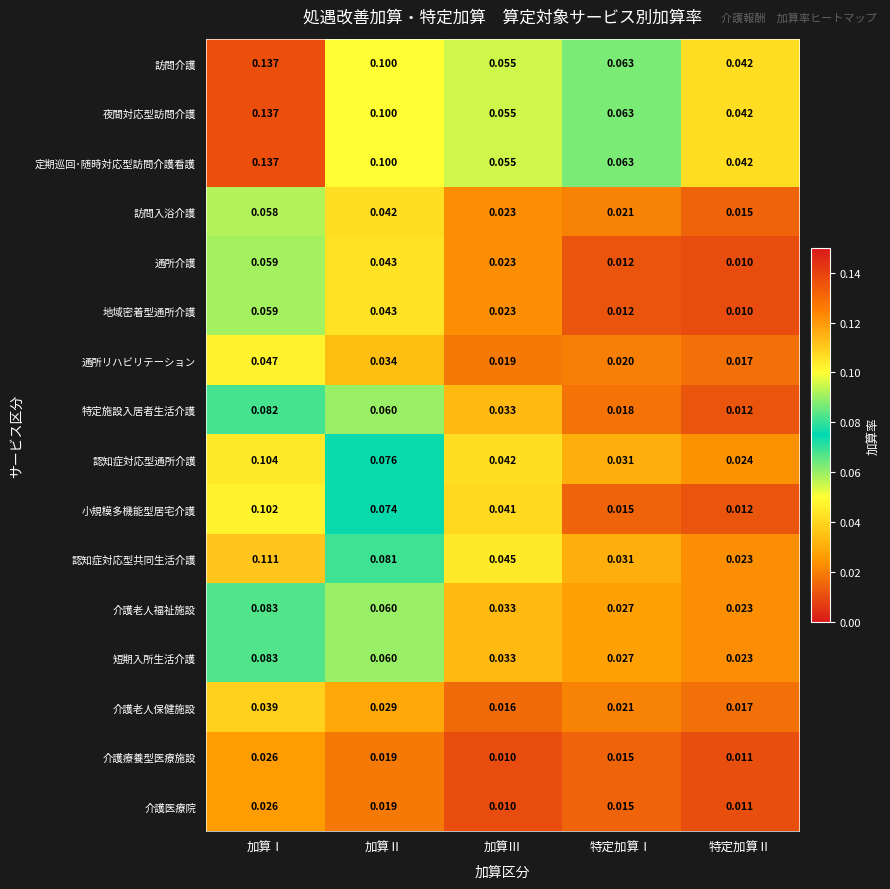

At which label does 小規模多機能型居宅介護 reach its peak?

加算Ⅰ